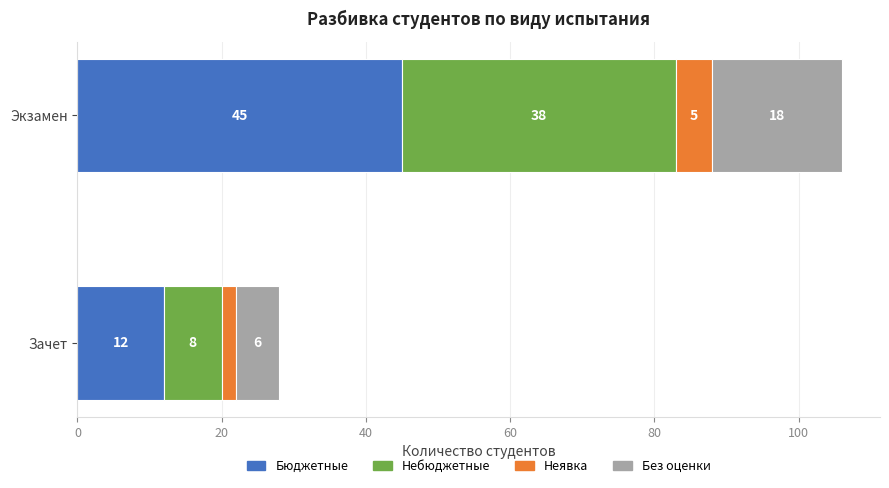

What are all the series names shown in the legend?

Бюджетные, Небюджетные, Неявка, Без оценки